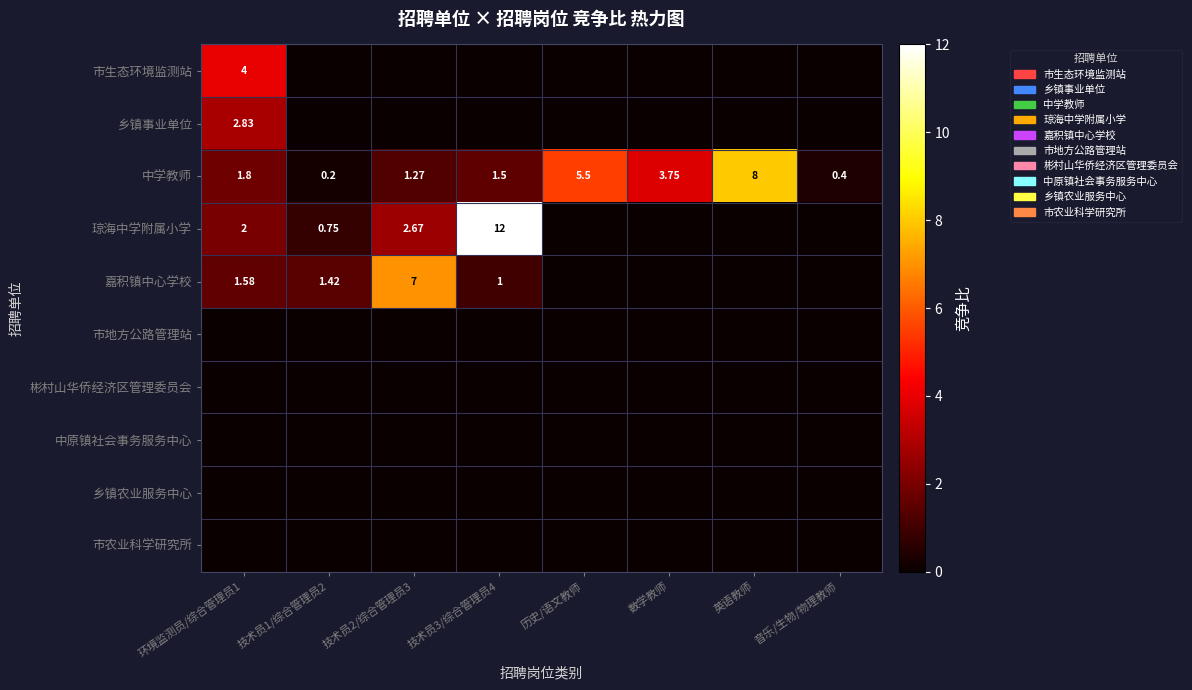

At 环境监测员/综合管理员1, list the series in order from largest to smallest.

市生态环境监测站, 乡镇事业单位, 琼海中学附属小学, 中学教师, 嘉积镇中心学校, 市地方公路管理站, 彬村山华侨经济区管理委员会, 中原镇社会事务服务中心, 乡镇农业服务中心, 市农业科学研究所